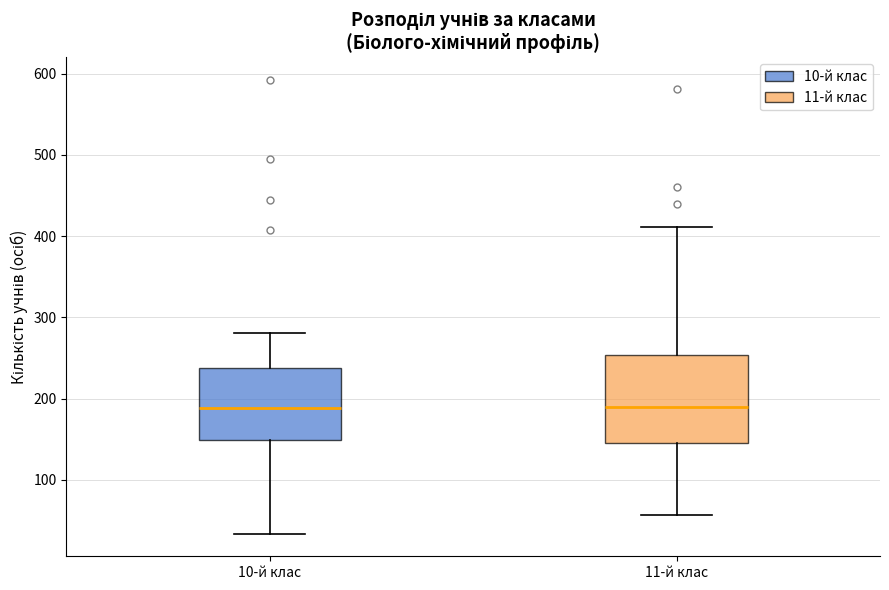

Comparing the boxes themselves (not the whiskers), which one is the tallest?

11-й клас